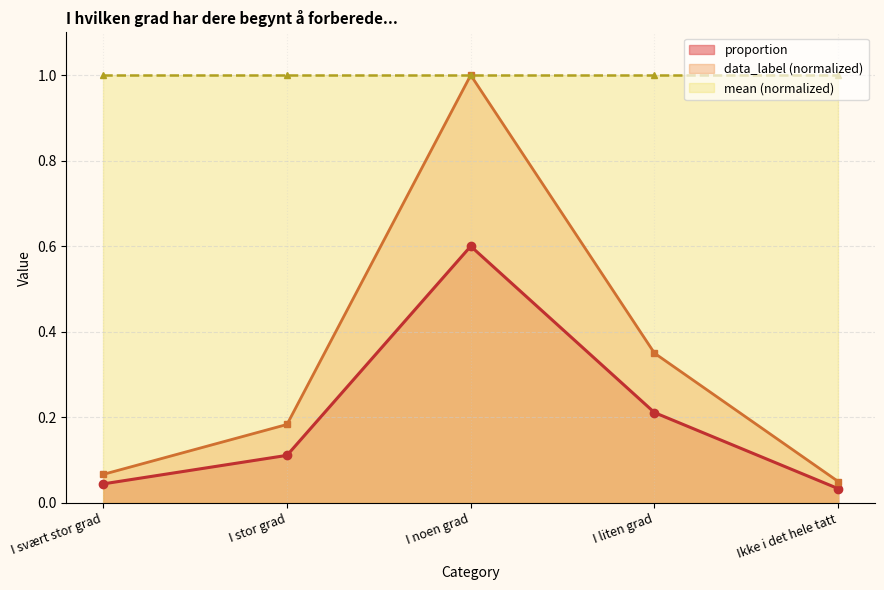

What is the difference between the maximum and minimum values in the data_label series?

0.9